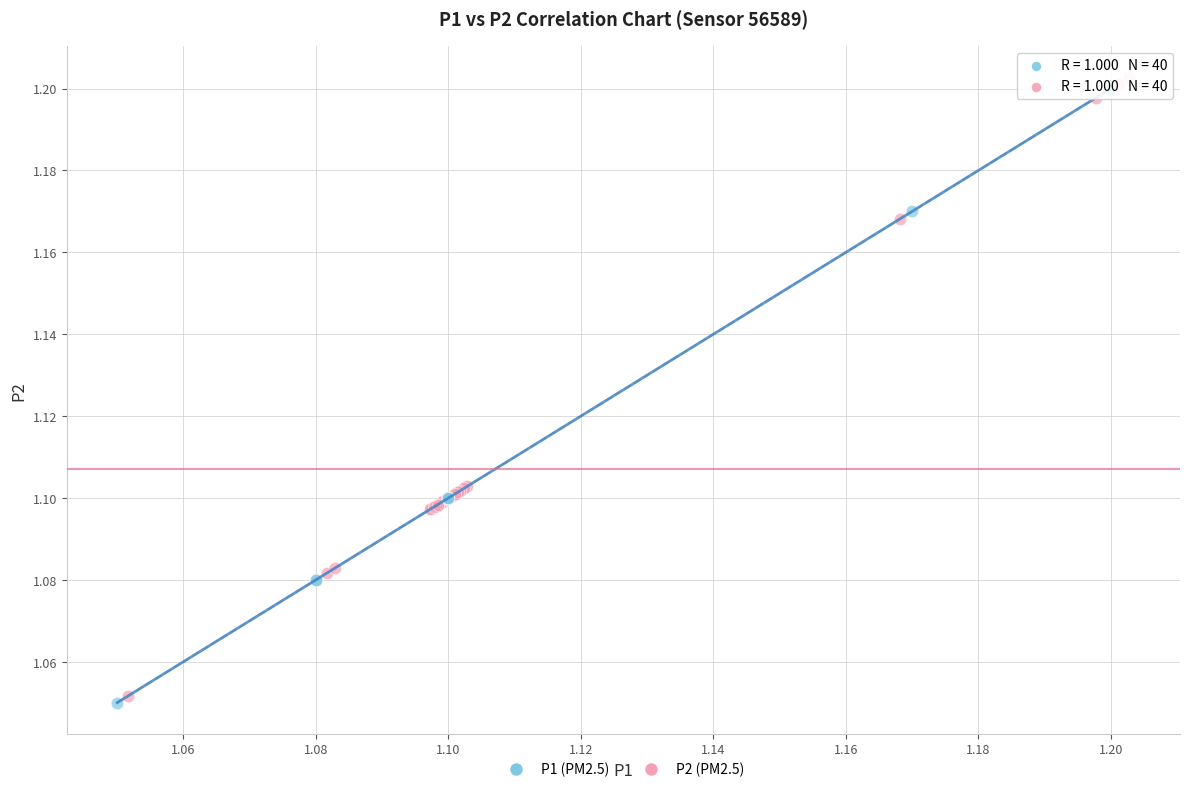

What are all the series names shown in the legend?

P1 (PM2.5), P2 (PM2.5)